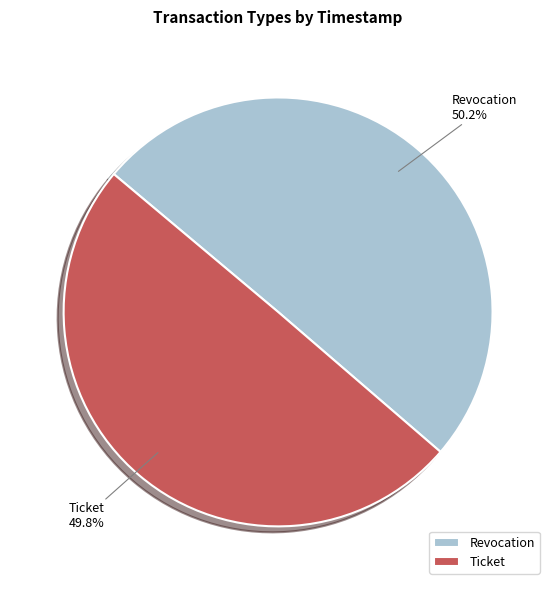

What is the total percentage of Ticket and Revocation?

100.0%